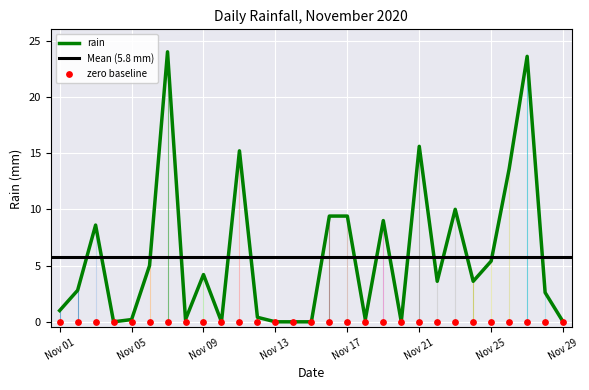

The value of rain at Nov 09 is 4.2. True or false?

True